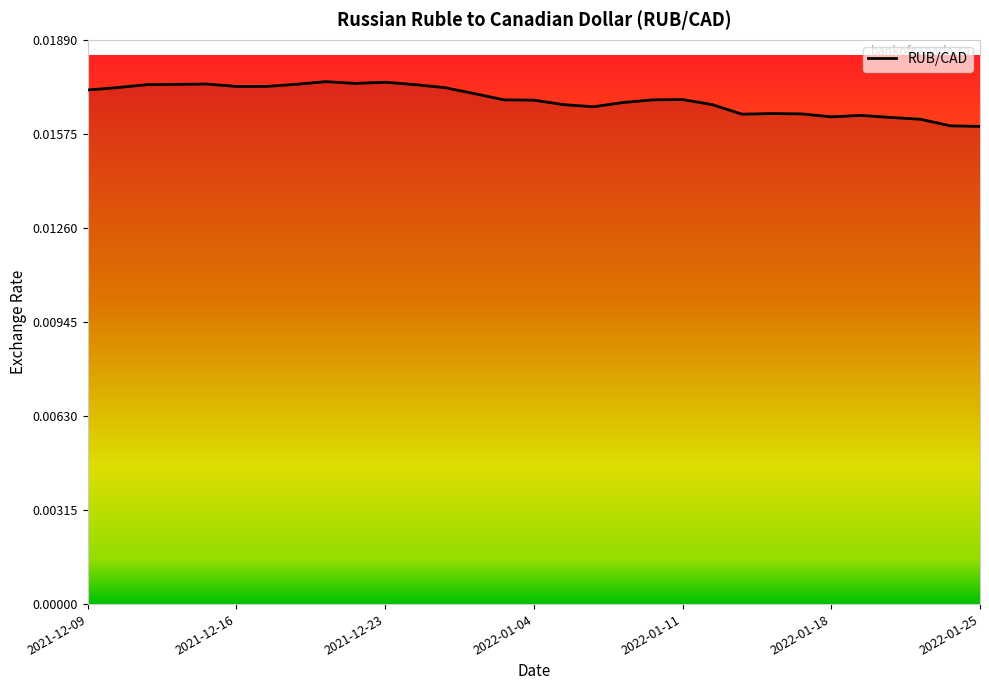

At which category does the data reach its first local valley?

9